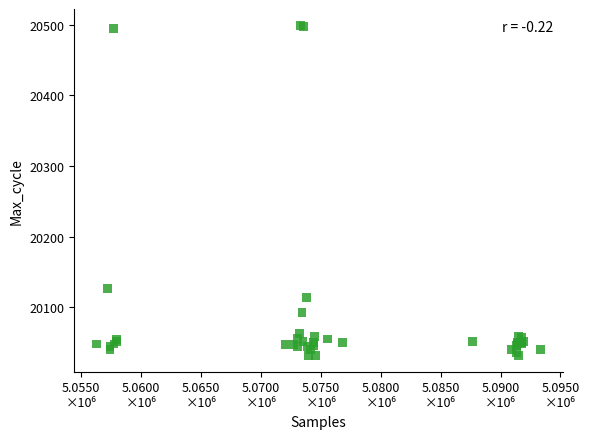

What Y value in the scatter plot is closest to 20265?

20127